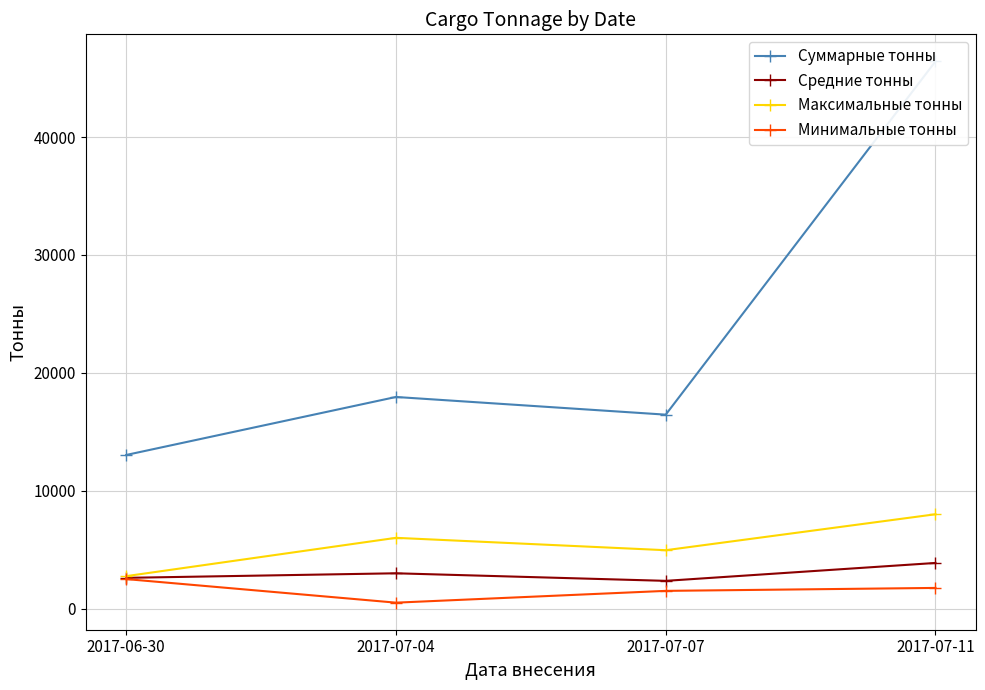

Reading left to right, what are all the values shown in this chart?

Суммарные тонны: 2017-06-30=13030.0	2017-07-04=17950.0	2017-07-07=16450.0	2017-07-11=46420.0
Средние тонны: 2017-06-30=2606.0	2017-07-04=2991.7	2017-07-07=2350.0	2017-07-11=3868.3
Максимальные тонны: 2017-06-30=2750.0	2017-07-04=6000.0	2017-07-07=4950.0	2017-07-11=8000.0
Минимальные тонны: 2017-06-30=2500.0	2017-07-04=500.0	2017-07-07=1500.0	2017-07-11=1750.0